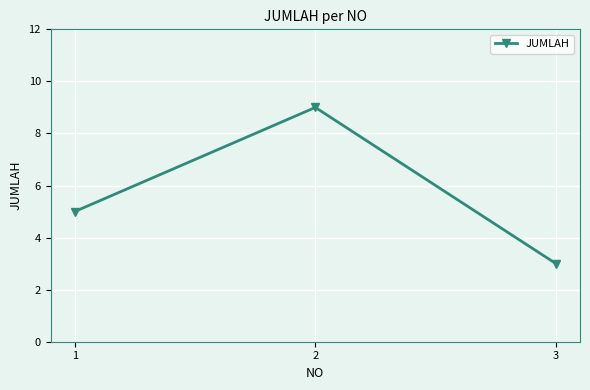

Count the number of data series in this chart.

1